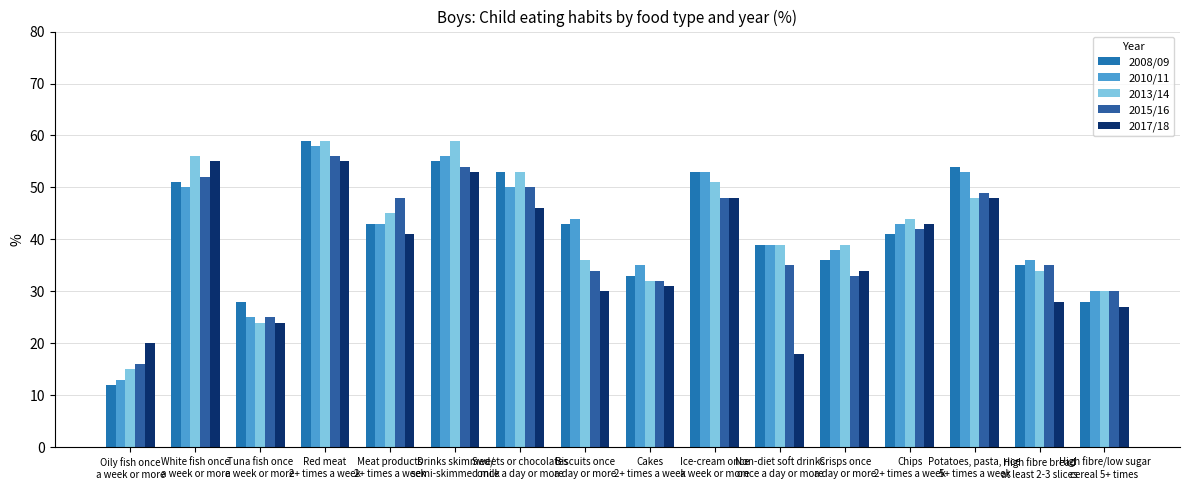

Reading left to right, what are all the values shown in this chart?

2008/09: 12	51	28	59	43	55	53	43	33	53	39	36	41	54	35	28
2010/11: 13	50	25	58	43	56	50	44	35	53	39	38	43	53	36	30
2013/14: 15	56	24	59	45	59	53	36	32	51	39	39	44	48	34	30
2015/16: 16	52	25	56	48	54	50	34	32	48	35	33	42	49	35	30
2017/18: 20	55	24	55	41	53	46	30	31	48	18	34	43	48	28	27